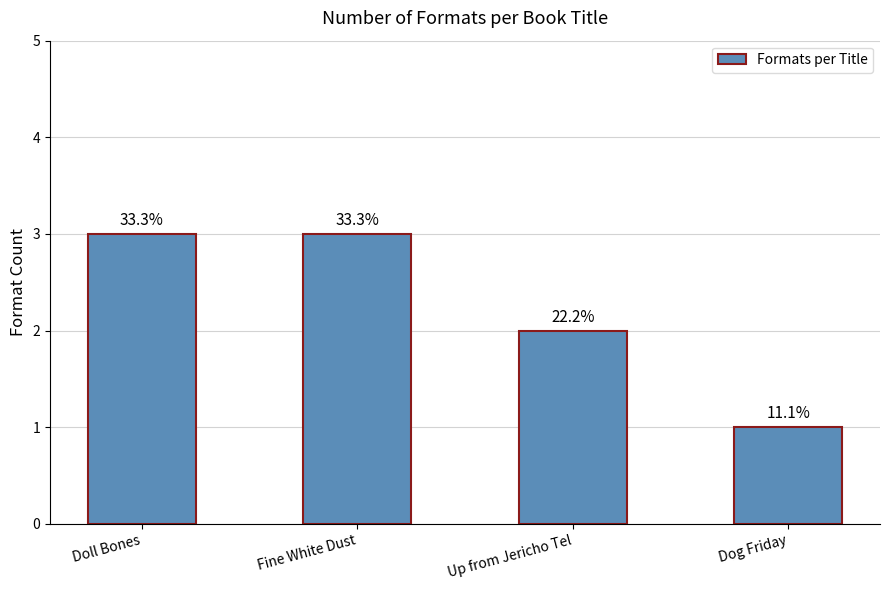

What is the approximate value at Up from Jericho Tel?

2